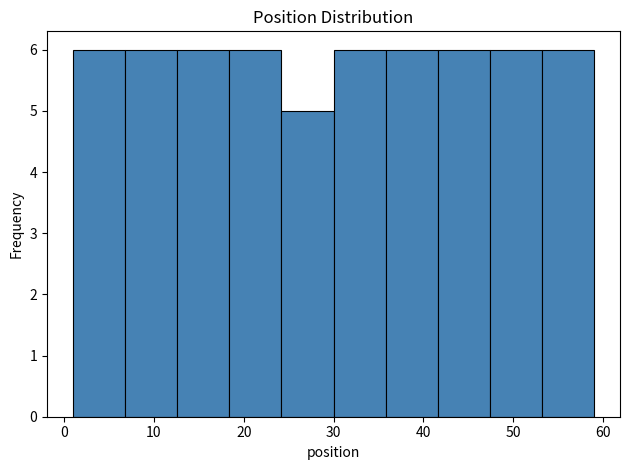

Reading left to right, list every bar in this chart as the range it spans on the x-axis followed by its height. Neither the bar edges nor the heights are printed on the chart, so give them approximately, as read against the axes.

1.0 to 6.8: 6
6.8 to 12.6: 6
12.6 to 18.4: 6
18.4 to 24.2: 6
24.2 to 30.0: 5
30.0 to 35.8: 6
35.8 to 41.6: 6
41.6 to 47.4: 6
47.4 to 53.2: 6
53.2 to 59.0: 6